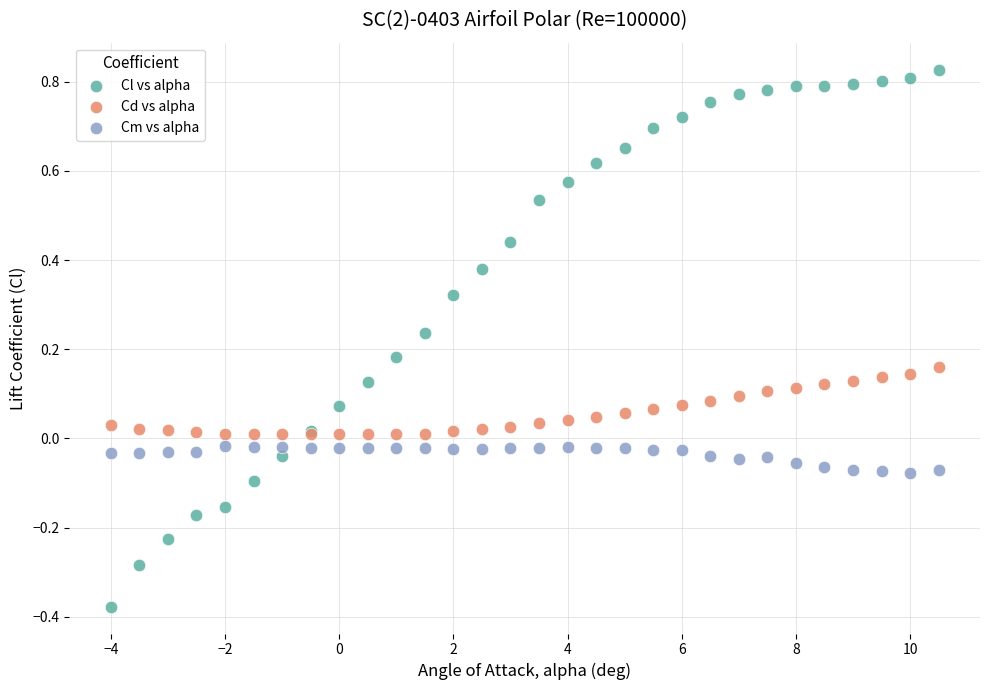

Which series has the widest spread of Y values?

Cl vs alpha